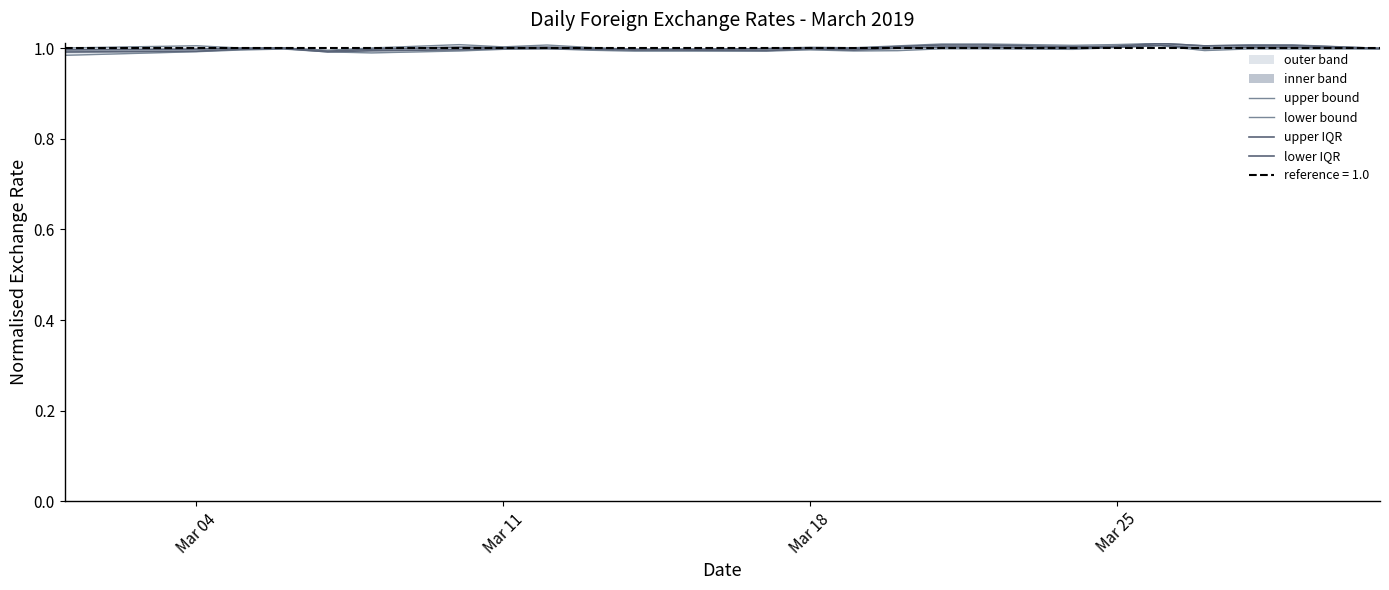

True or false: upper bound has more than 0 interior local peaks.

True